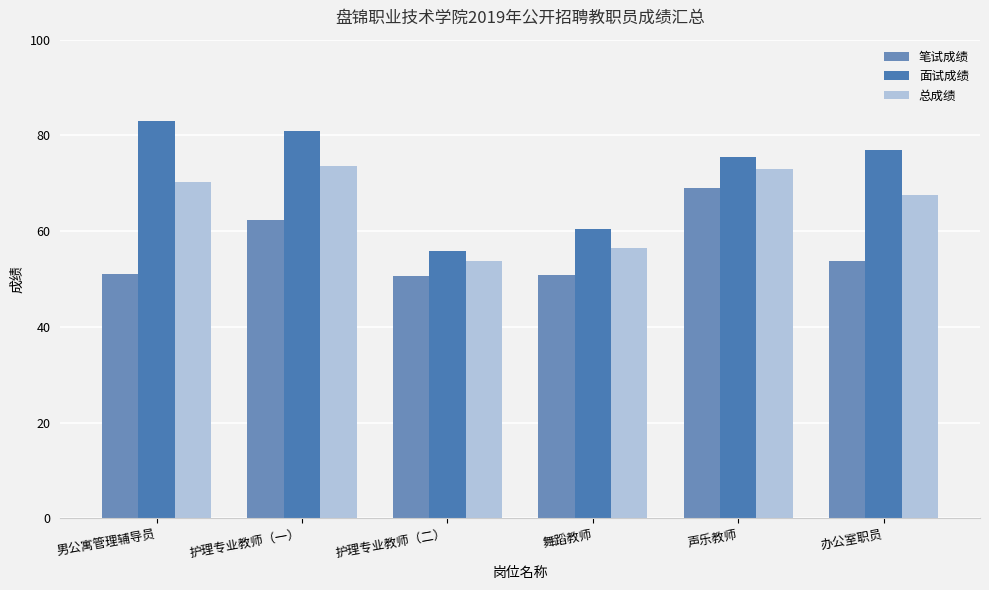

What value does the 总成绩 series have at 护理专业教师（一）?

73.5